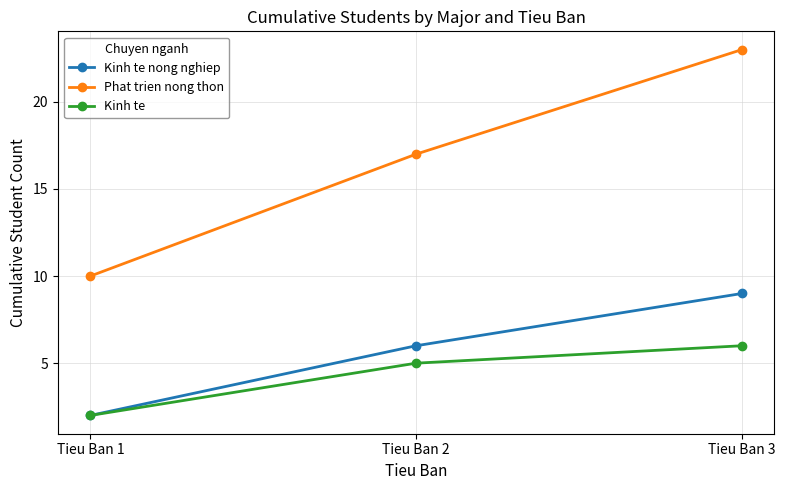

What is the value of the Kinh te nong nghiep point at the 2nd from the left?

6